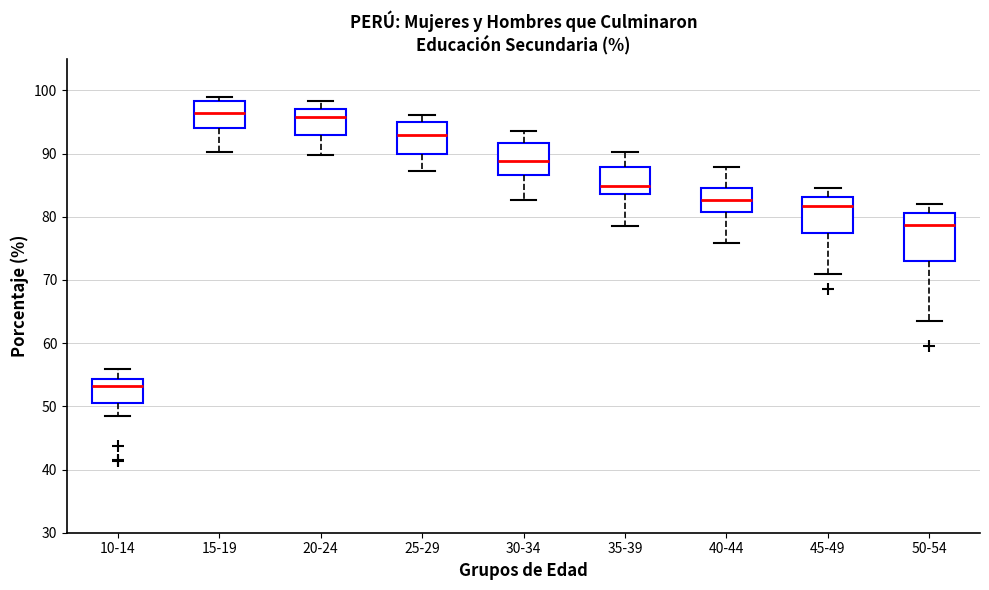

Reading left to right, transcribe this box plot: for each box, give where its median line is, the range the box spans, and where its two whiskers end, as read against the y-axis. The values are not printed on the chart, so give them approximately, as read against the axis.

10-14: median 53, box 51 to 54, whiskers 49 to 56
15-19: median 96, box 94 to 98, whiskers 90 to 99
20-24: median 96, box 93 to 97, whiskers 90 to 98
25-29: median 93, box 90 to 95, whiskers 87 to 96
30-34: median 89, box 87 to 92, whiskers 83 to 94
35-39: median 85, box 84 to 88, whiskers 79 to 90
40-44: median 83, box 81 to 84, whiskers 76 to 88
45-49: median 82, box 77 to 83, whiskers 71 to 85
50-54: median 79, box 73 to 81, whiskers 64 to 82